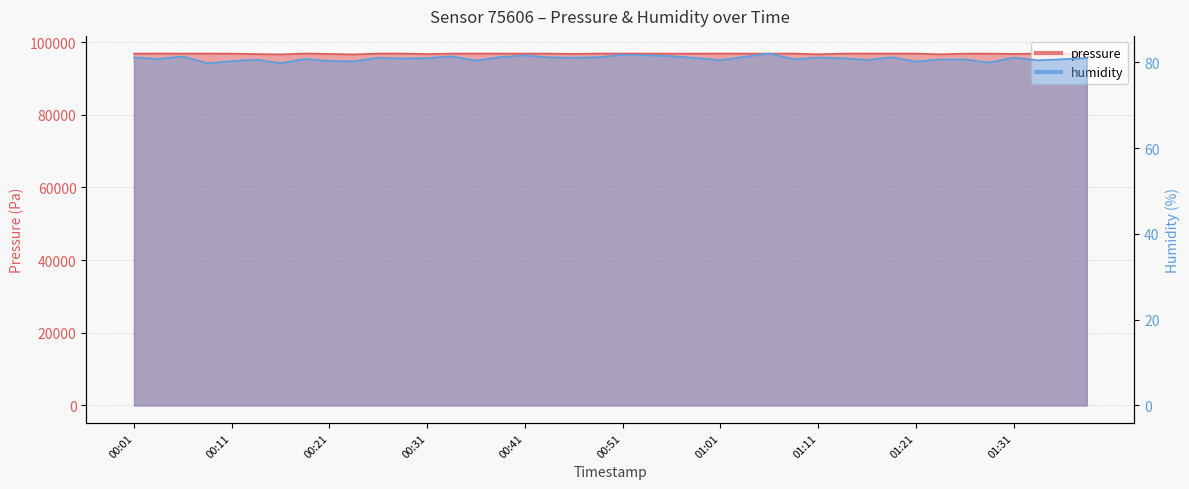

Count the number of categories in the chart.

40